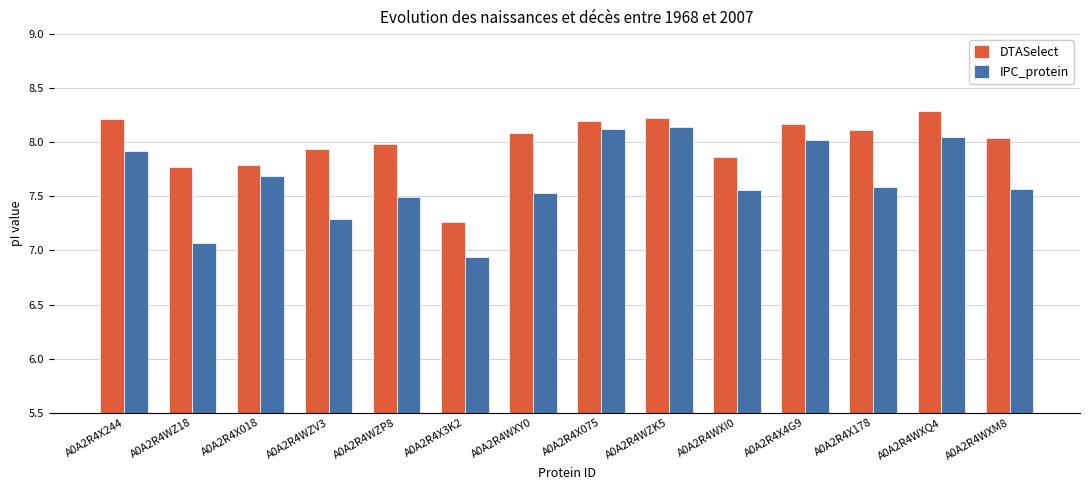

At which label is DTASelect closest to 7?

A0A2R4X3K2